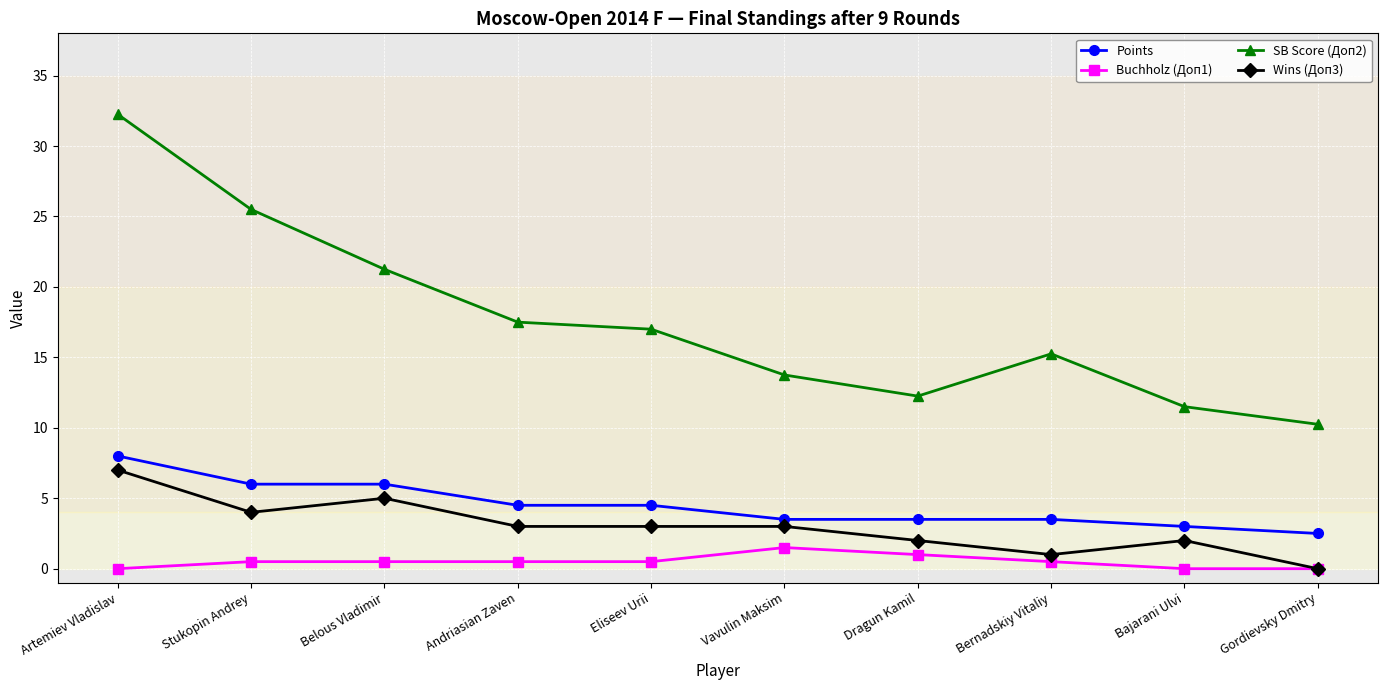

What is the value of the Points point at the 10th from the left?

2.5